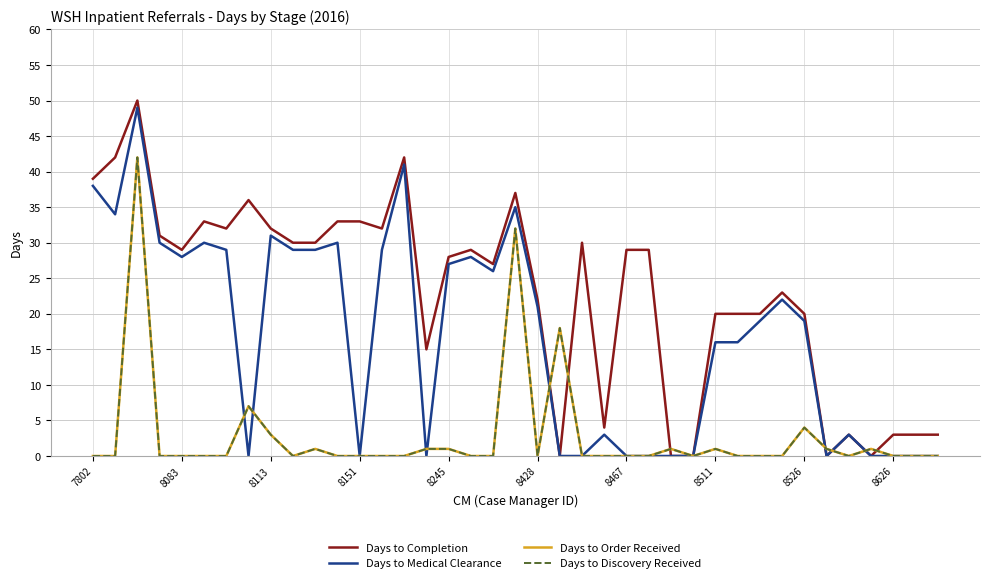

Is this an area chart (filled region under the line)?

No